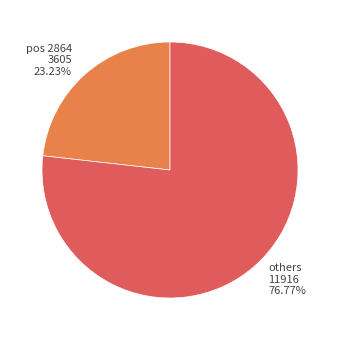

Does any single category account for the majority?

Yes